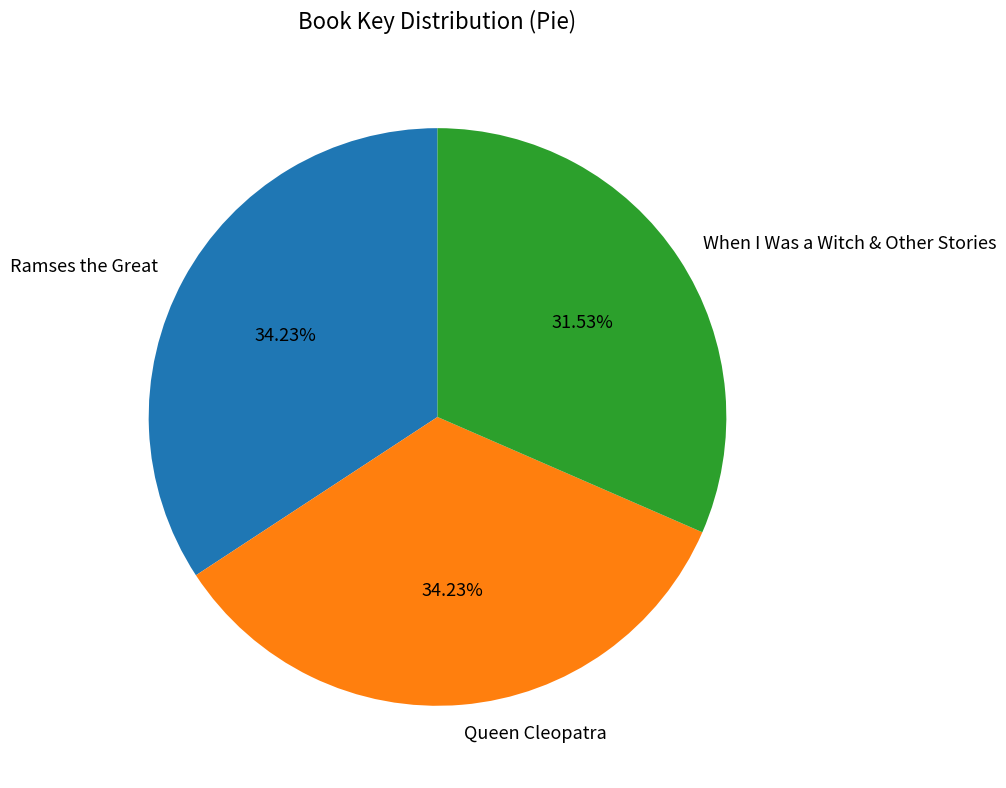

Between Ramses the Great and When I Was a Witch & Other Stories, which is larger?

Ramses the Great